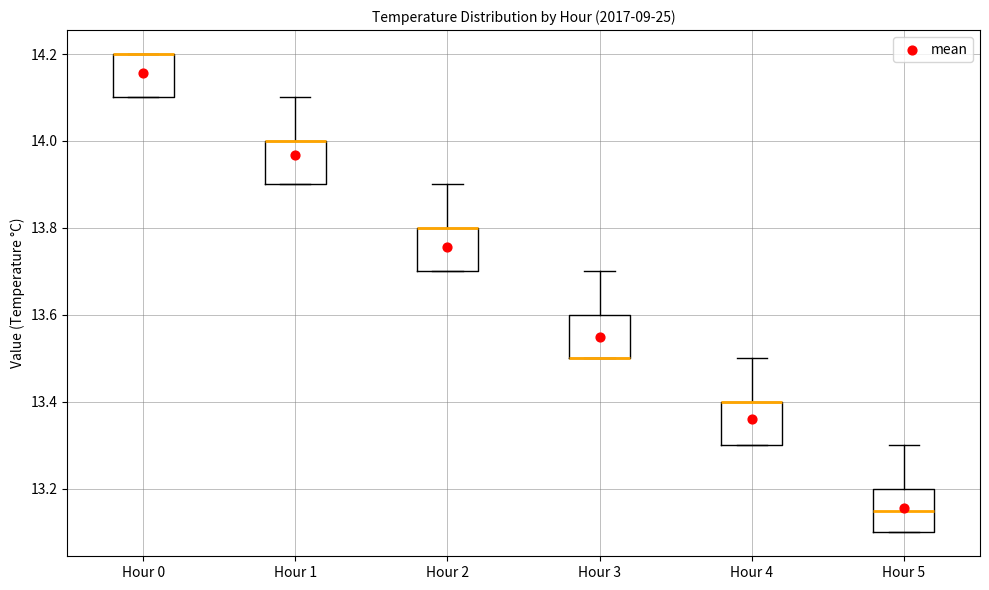

Where does the upper whisker of the box for Hour 2 end on the y-axis? The values are not printed on the chart, so give them approximately, as read against the axis.

13.90